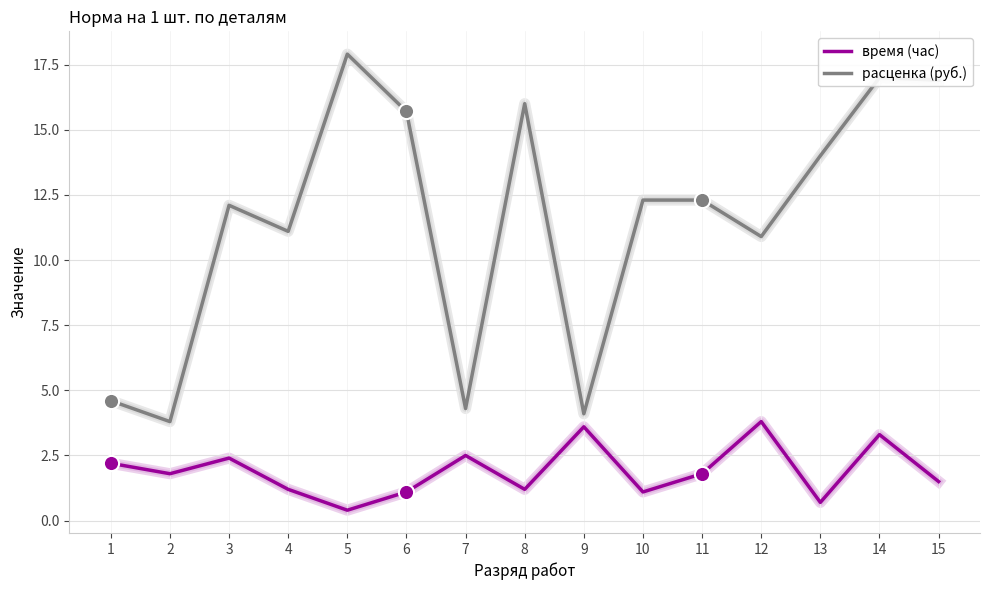

Which series has the widest spread of values?

расценка (руб.)